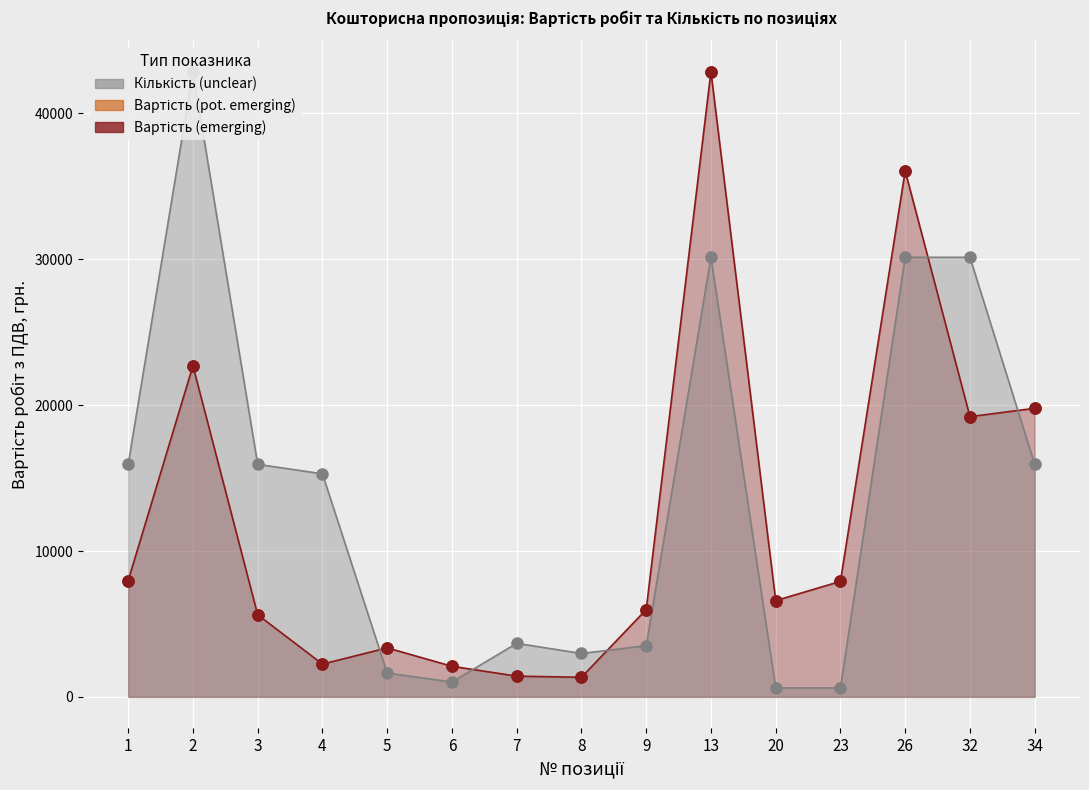

Which series reaches the maximum Y coordinate?

Вартість робіт з ПДВ